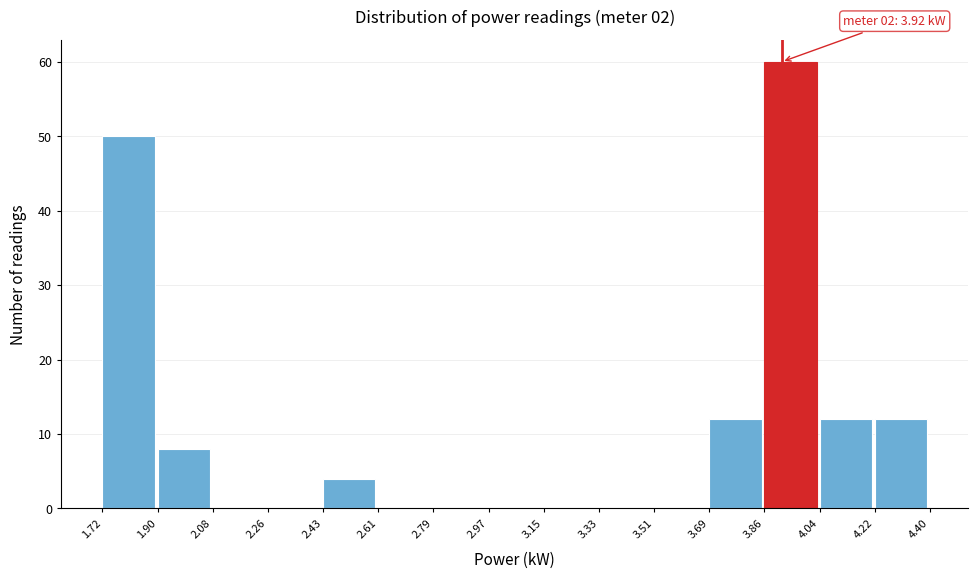

Which range on the x-axis has the tallest bar?

3.86 to 4.04